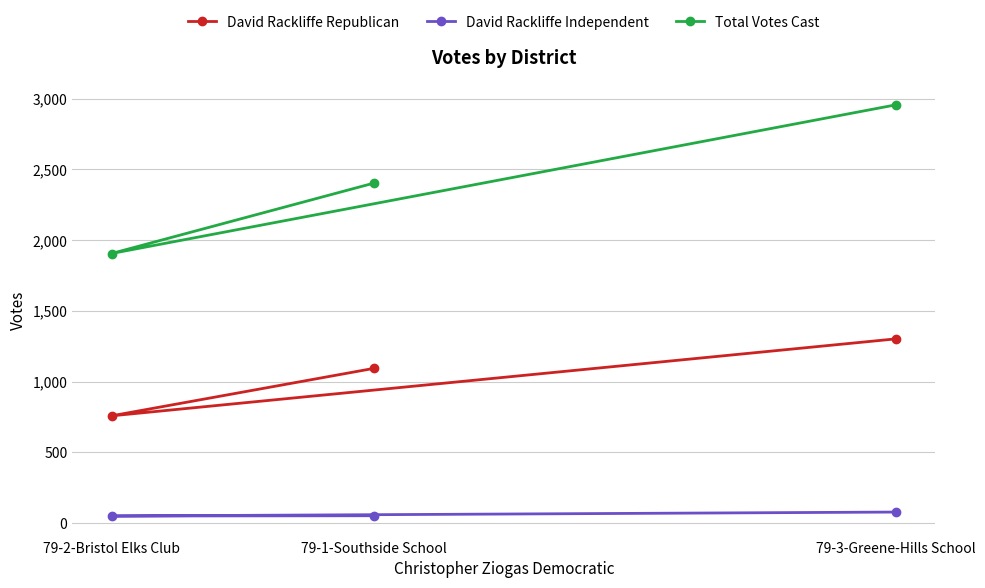

Reading right to left, list all the values displayed in this chart.

David Rackliffe Republican: 79-3-Greene-Hills School=1303	79-2-Bristol Elks Club=759	79-1-Southside School=1094
David Rackliffe Independent: 79-3-Greene-Hills School=79	79-2-Bristol Elks Club=51	79-1-Southside School=53
Total Votes Cast: 79-3-Greene-Hills School=2957	79-2-Bristol Elks Club=1906	79-1-Southside School=2403